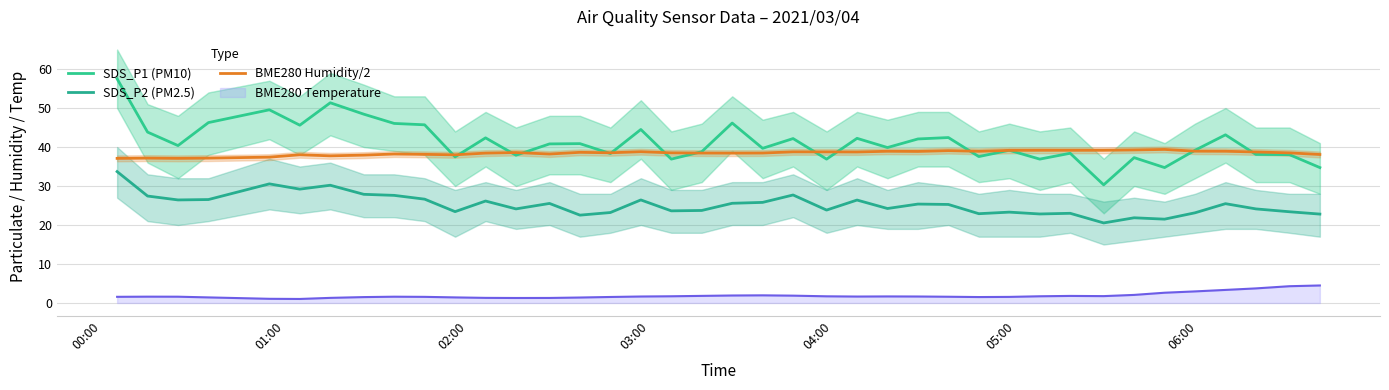

List the series in order of their overall mean, highest first.

SDS_P1 (PM10), BME280 Humidity/2, SDS_P2 (PM2.5)